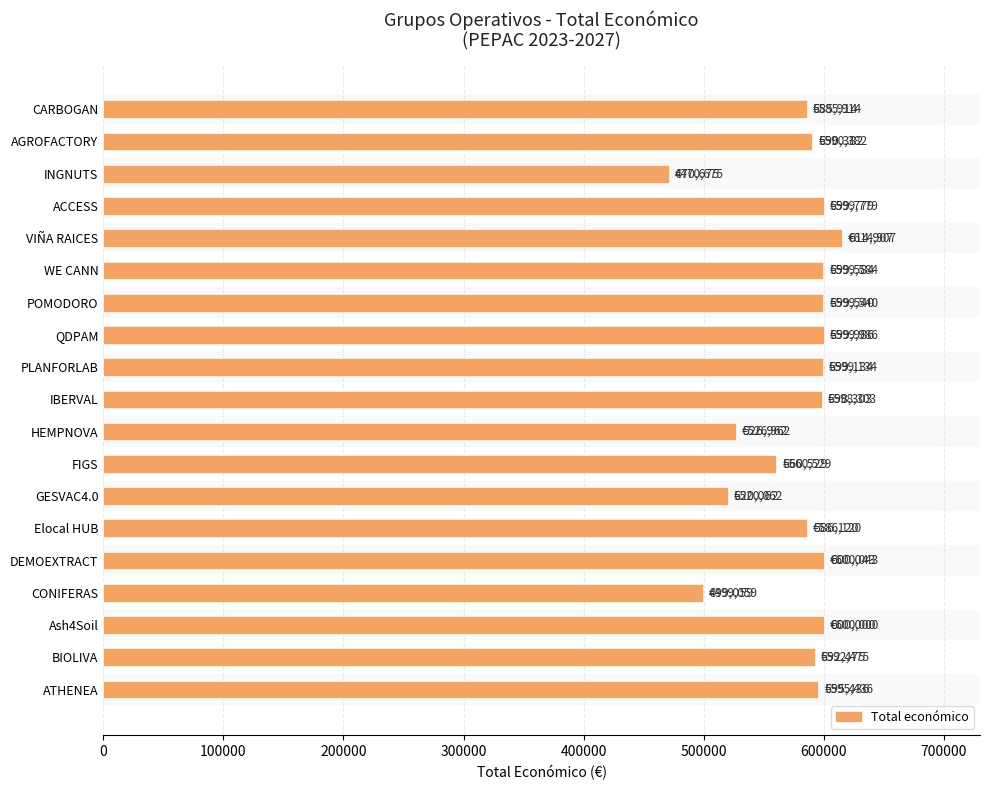

True or false: the data shows 1012952 at CARBOGAN.

False